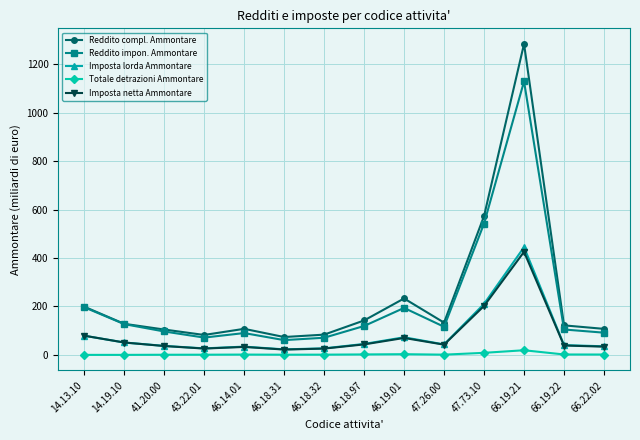

What is the difference between the Imposta lorda Ammontare values at 46.19.01 and 14.13.10?

6.5